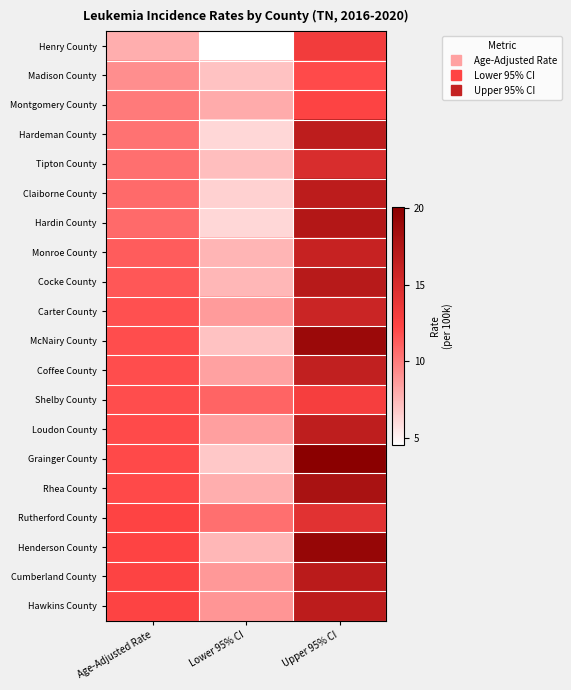

Which label corresponds to the smallest value in the chart?

Lower 95% CI